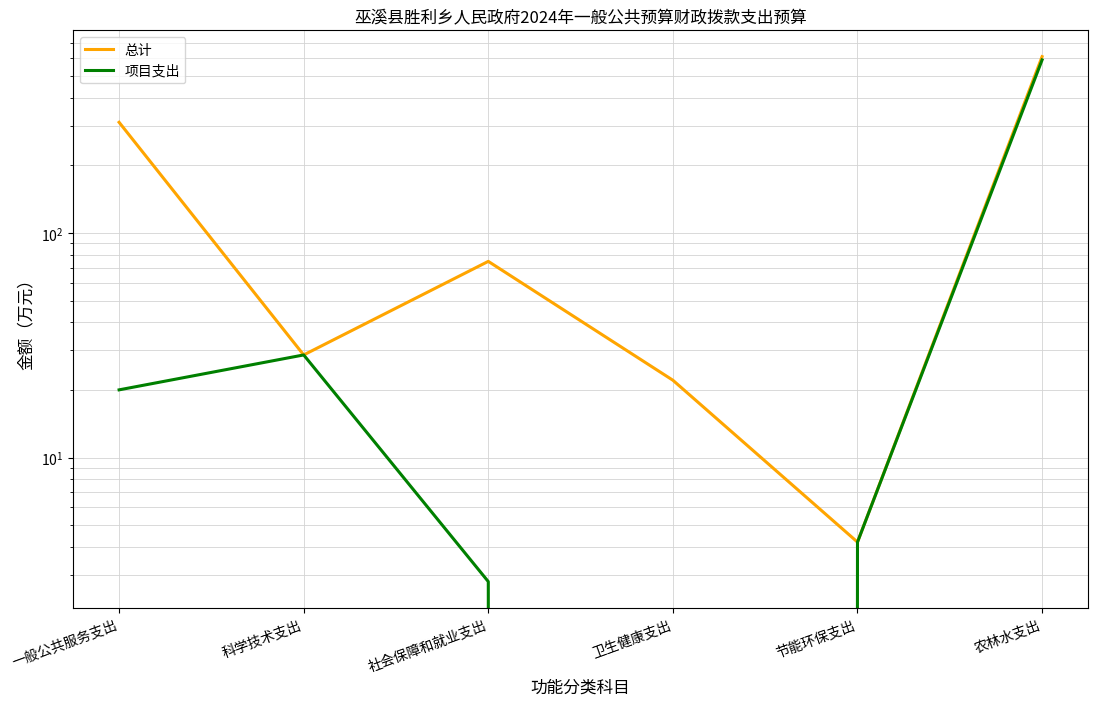

True or false: 项目支出 and 总计 cross at least once.

False